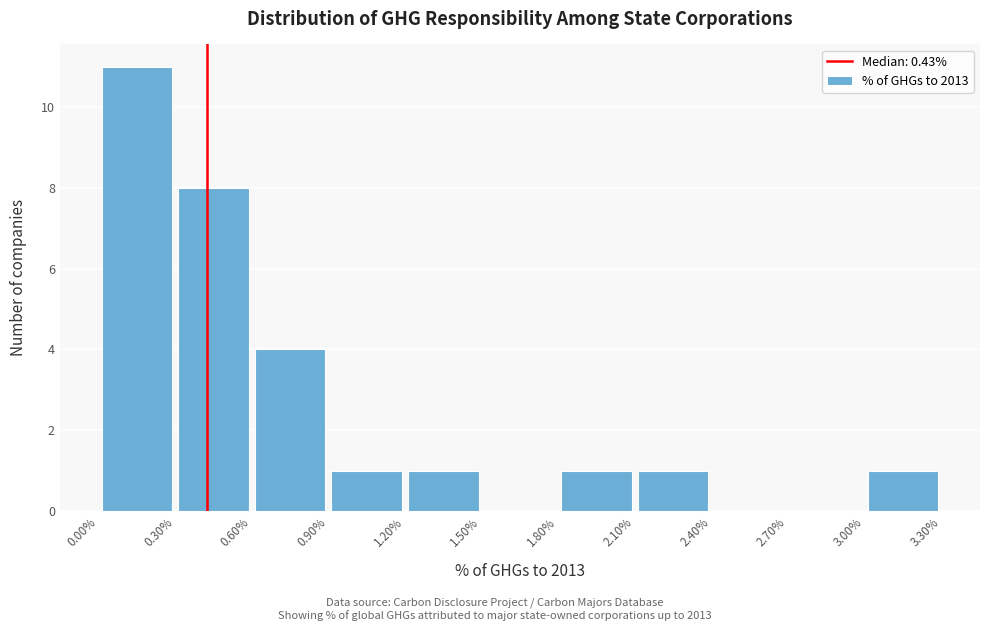

Which range on the x-axis has the tallest bar?

0.00% to 0.30%